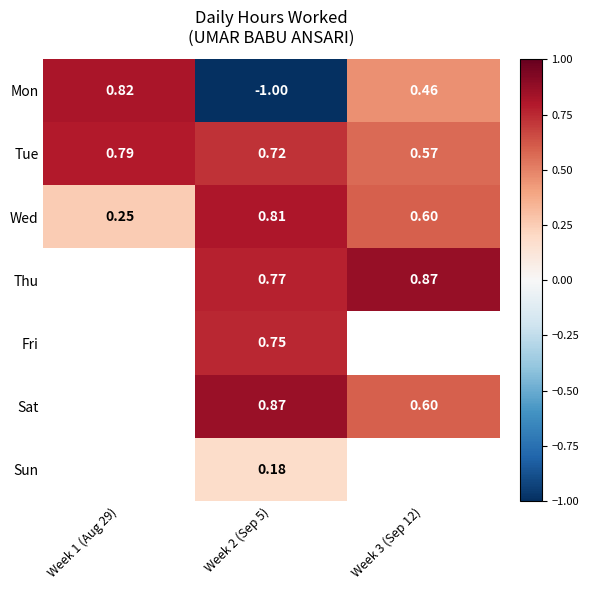

Which series changed the most between Week 1 (Aug 29) and Week 3 (Sep 12)?

Mon